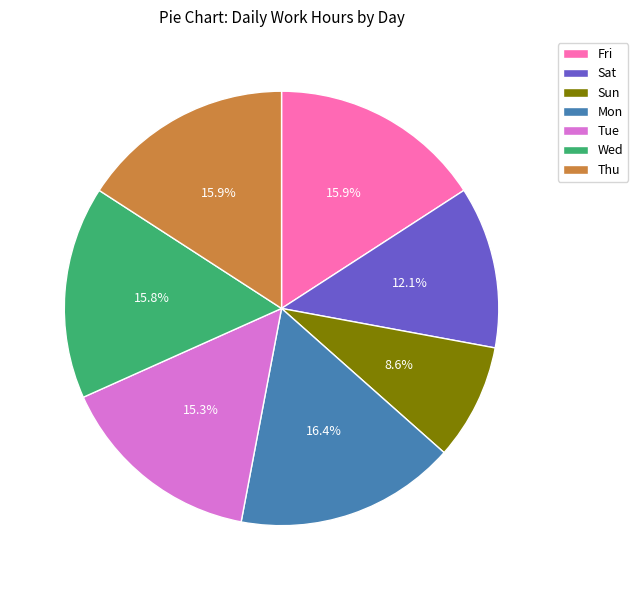

Is there any slice that represents more than half of the pie?

No